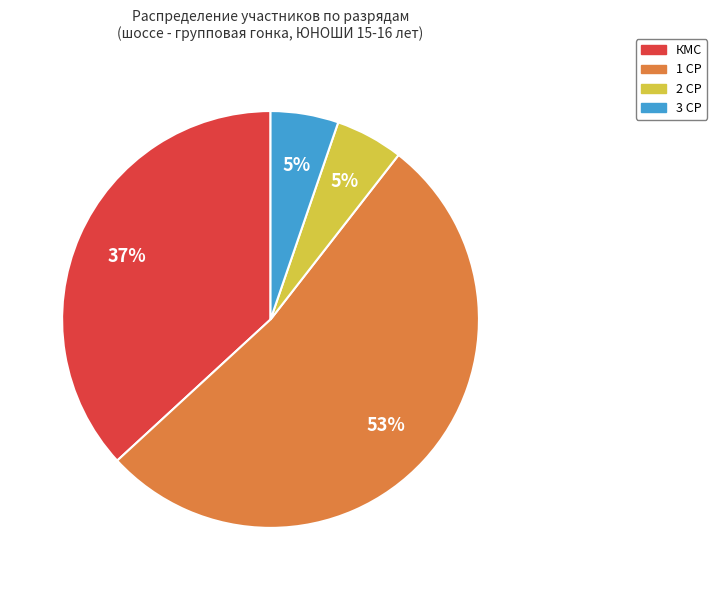

To the nearest percent, what is the average slice percentage?

25%